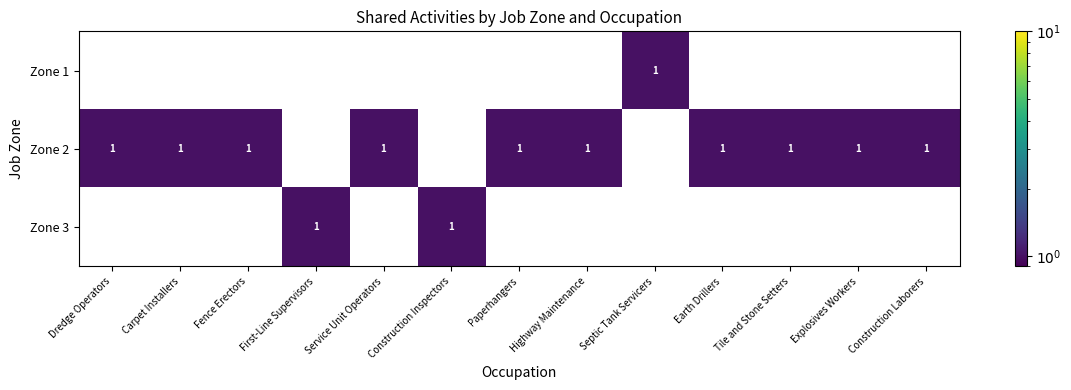

At which label does Zone 1 reach its peak?

Septic Tank Servicers